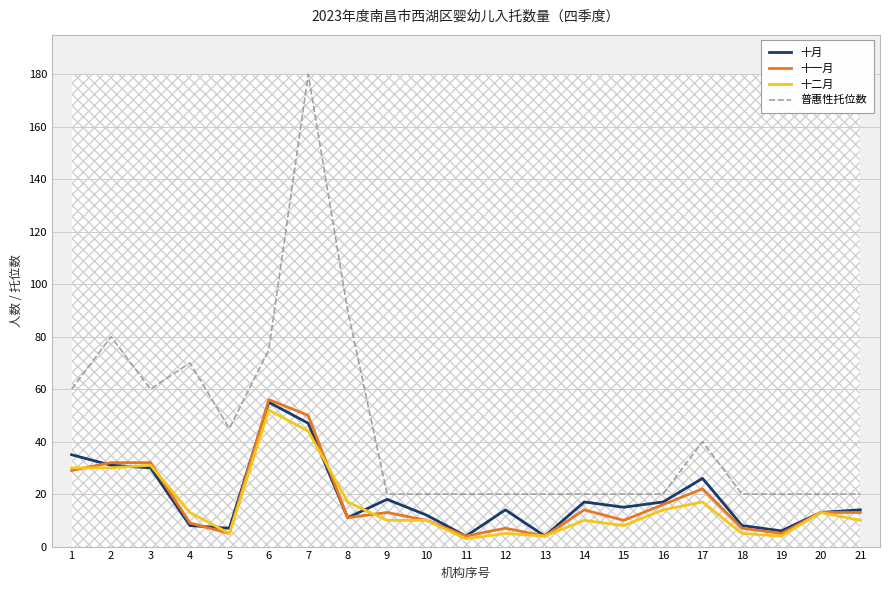

What is the maximum value shown in the chart?

180